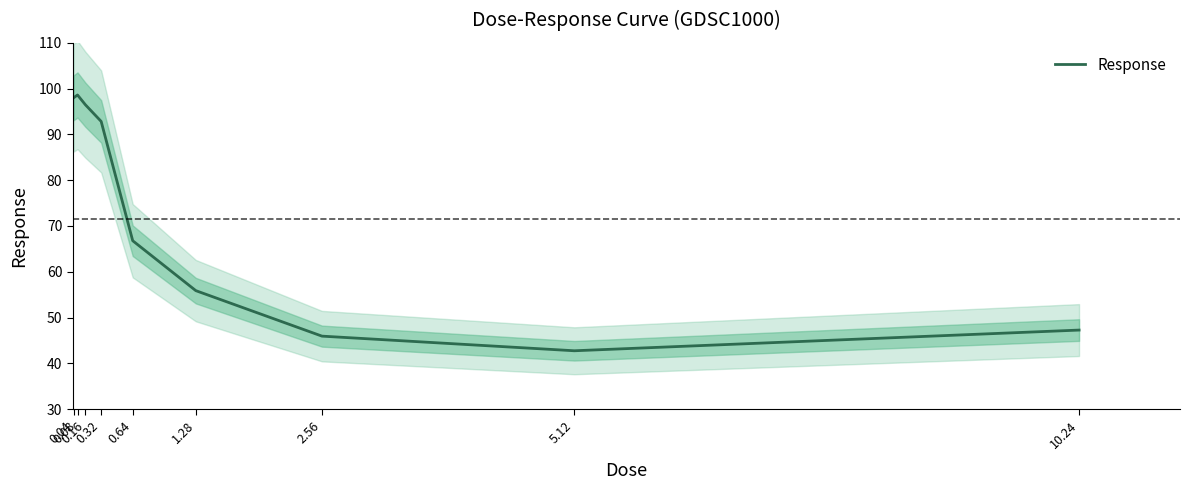

What is the change in value from 0.08 to 1.28?

-42.7